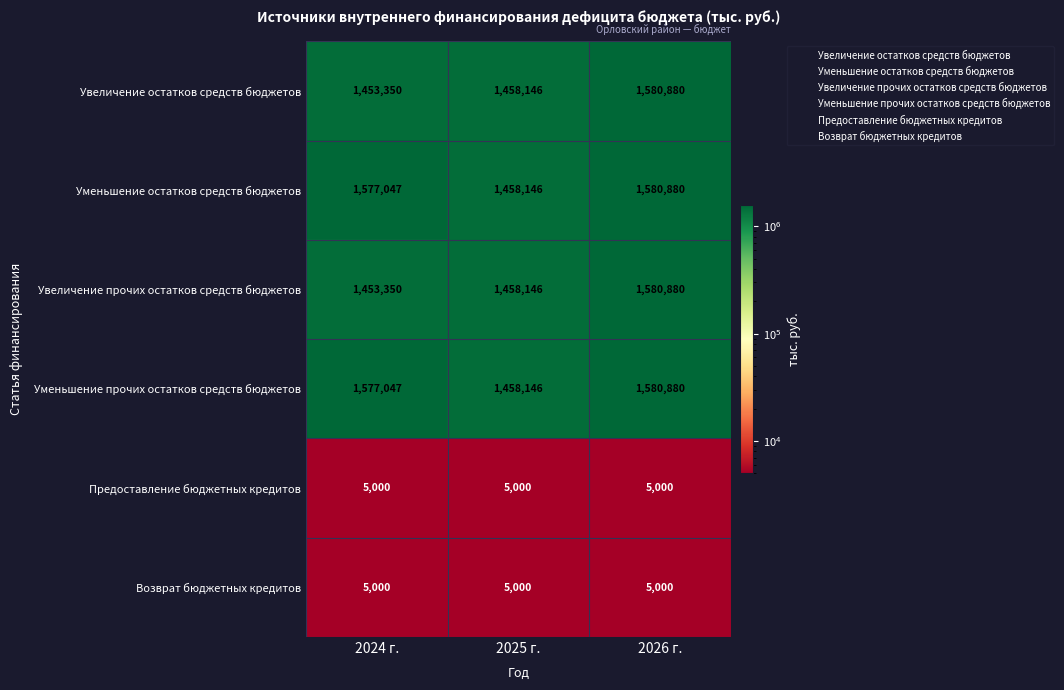

What is the total value across all series at 2026 г.?

6333520